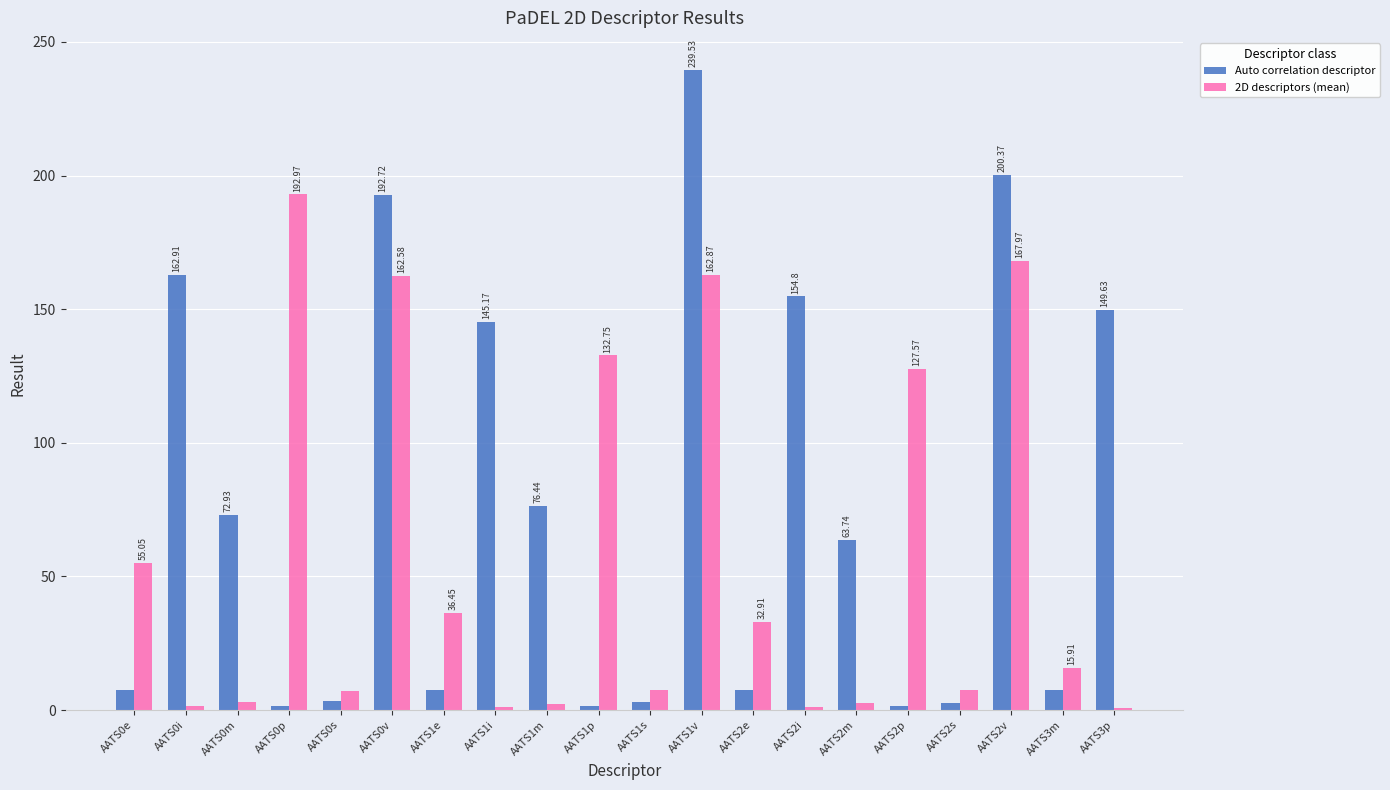

Which series has the widest spread of values?

Auto correlation descriptor